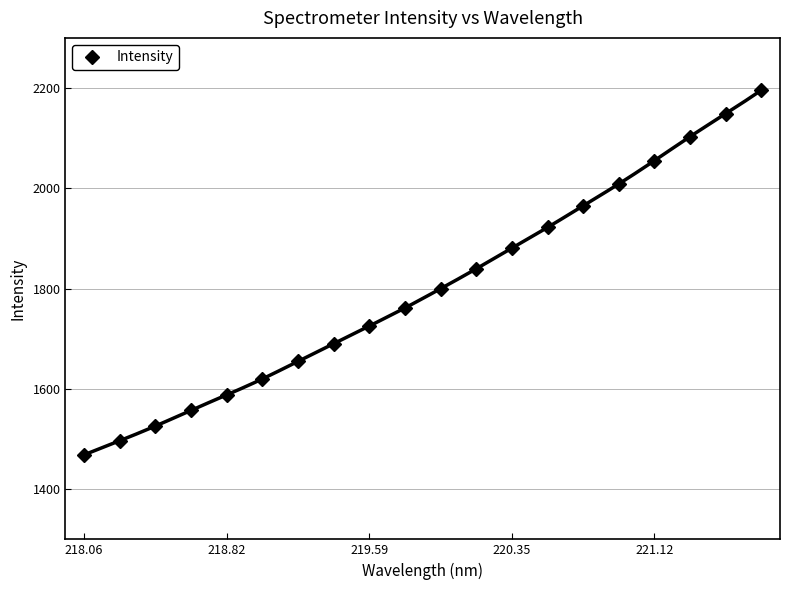

True or false: there are more than 0 points higher than both neighbors.

False